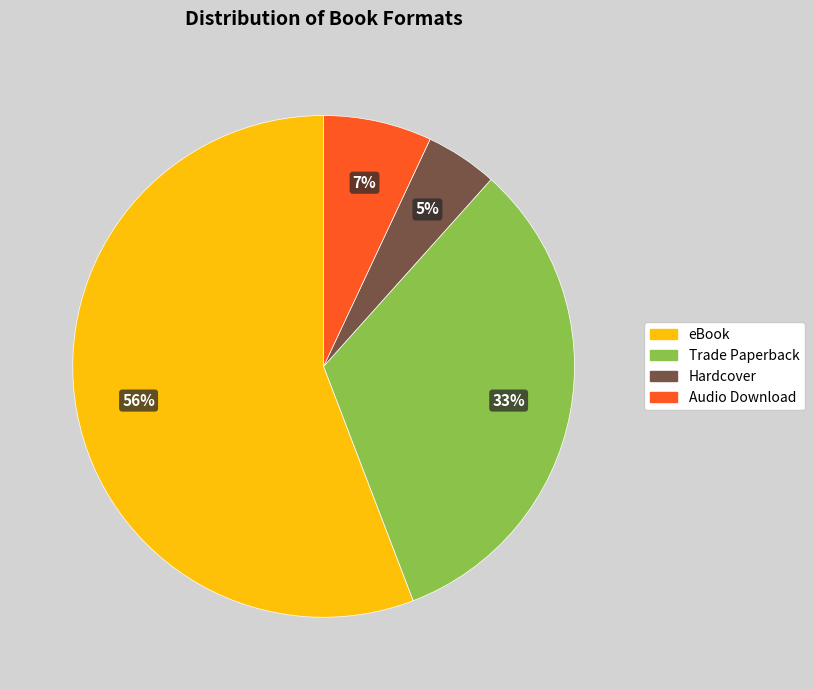

Count the number of slices in the pie.

4